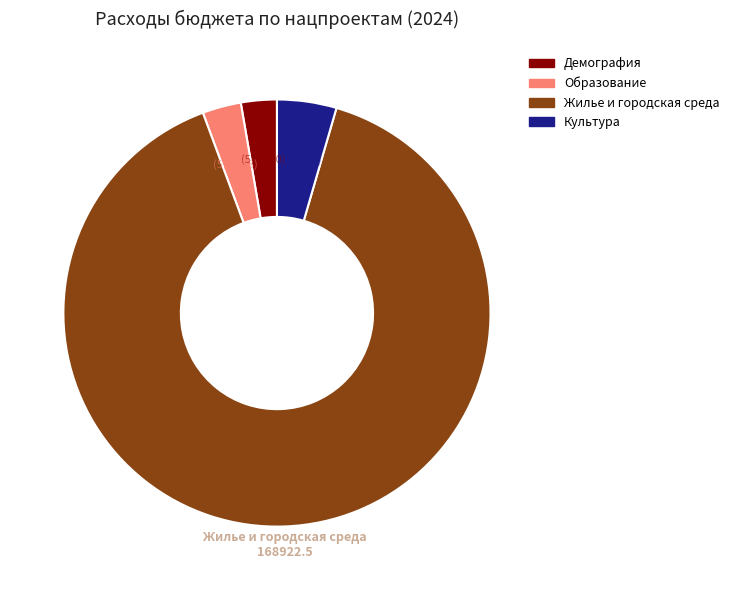

To the nearest percent, what is the average slice percentage?

25%